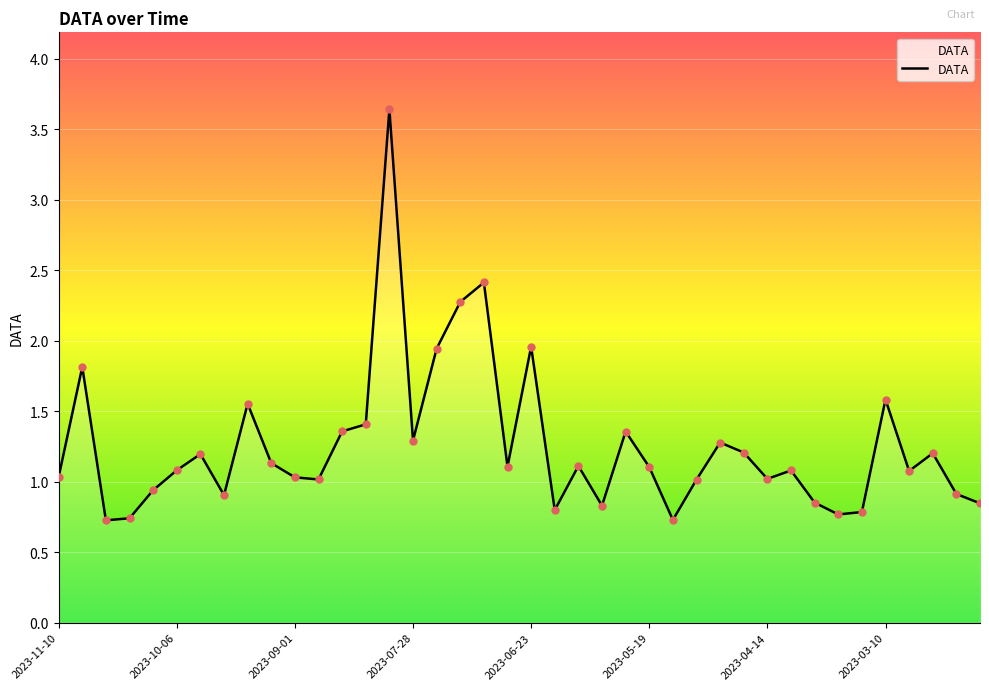

What is the maximum value shown in the chart?

3.6